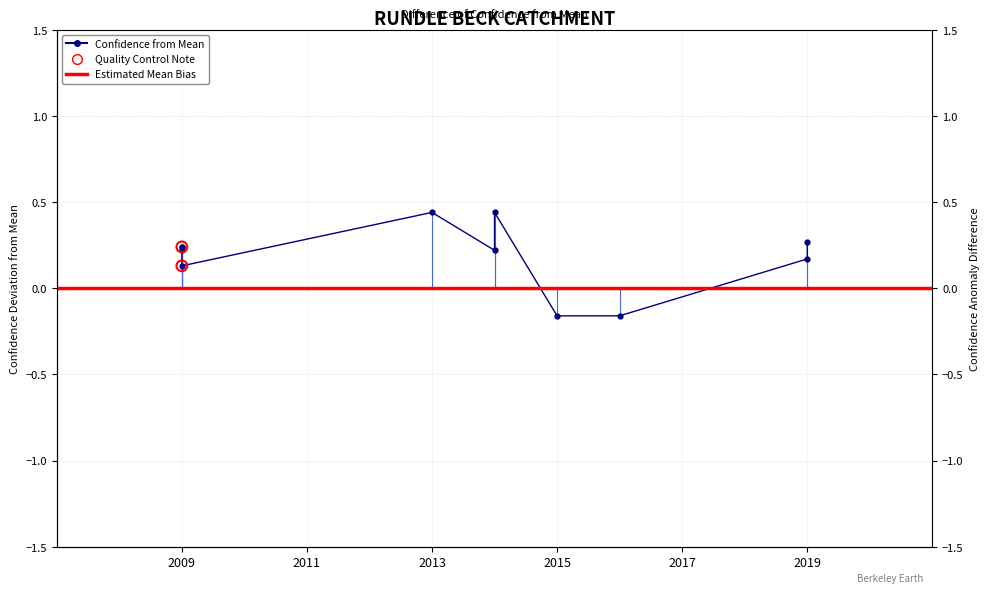

Between 2009 and 2009, which is larger?

2009